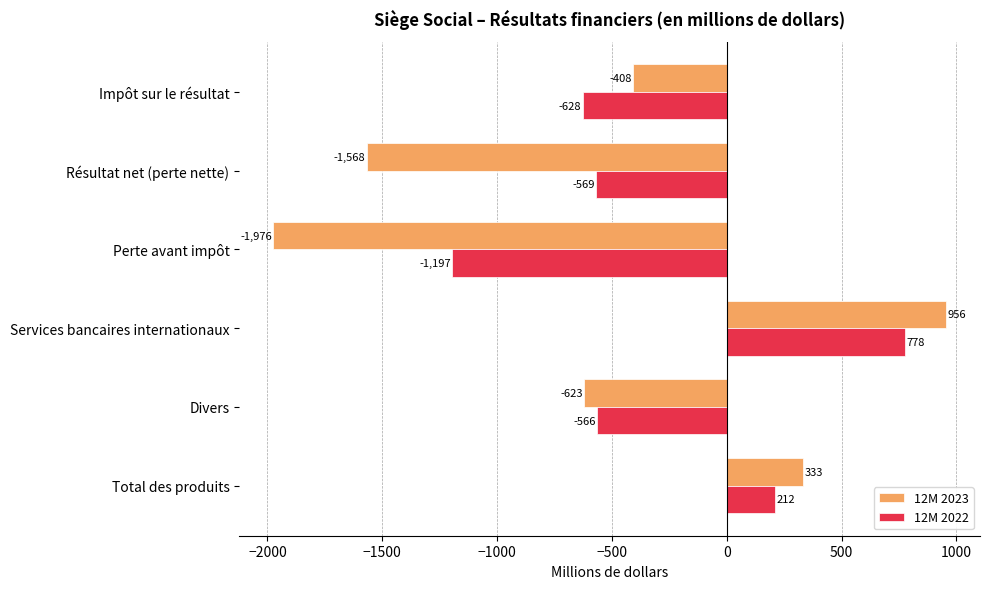

Is it true that 12M 2022 equals -569 at Résultat net (perte nette)?

True